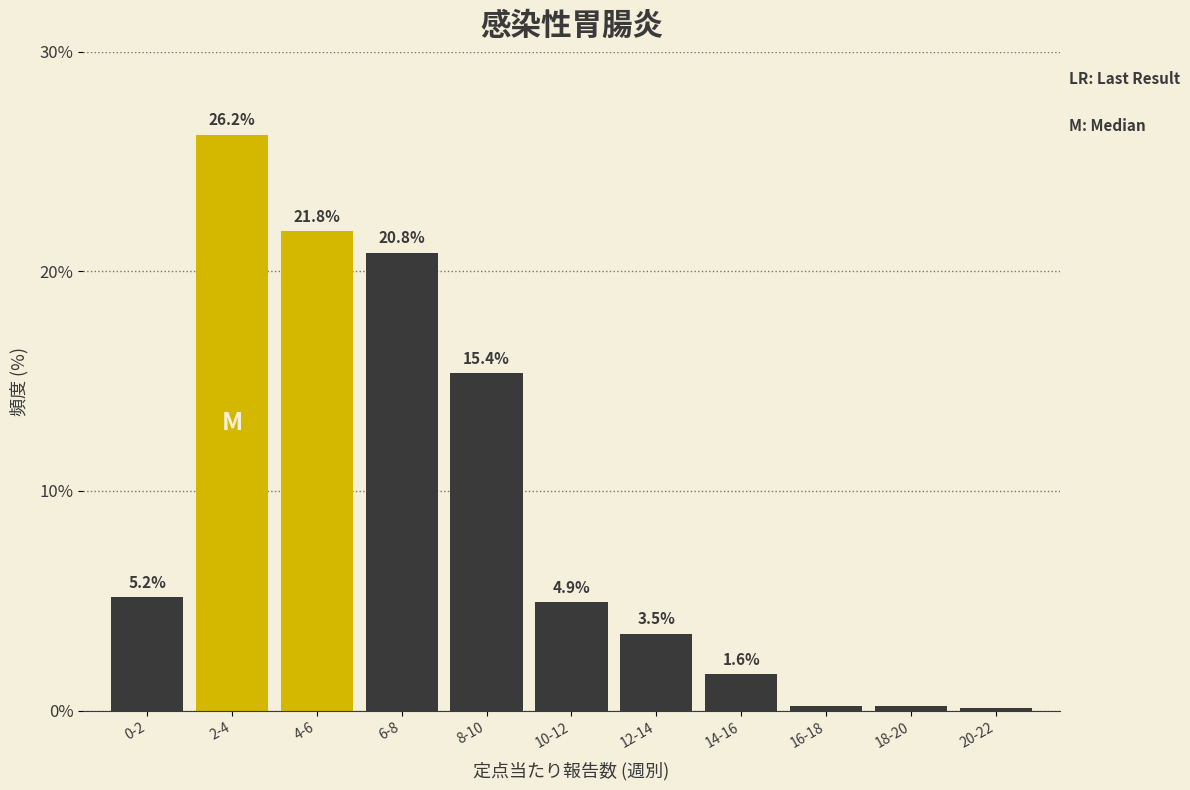

What is the greatest value displayed?

26.2